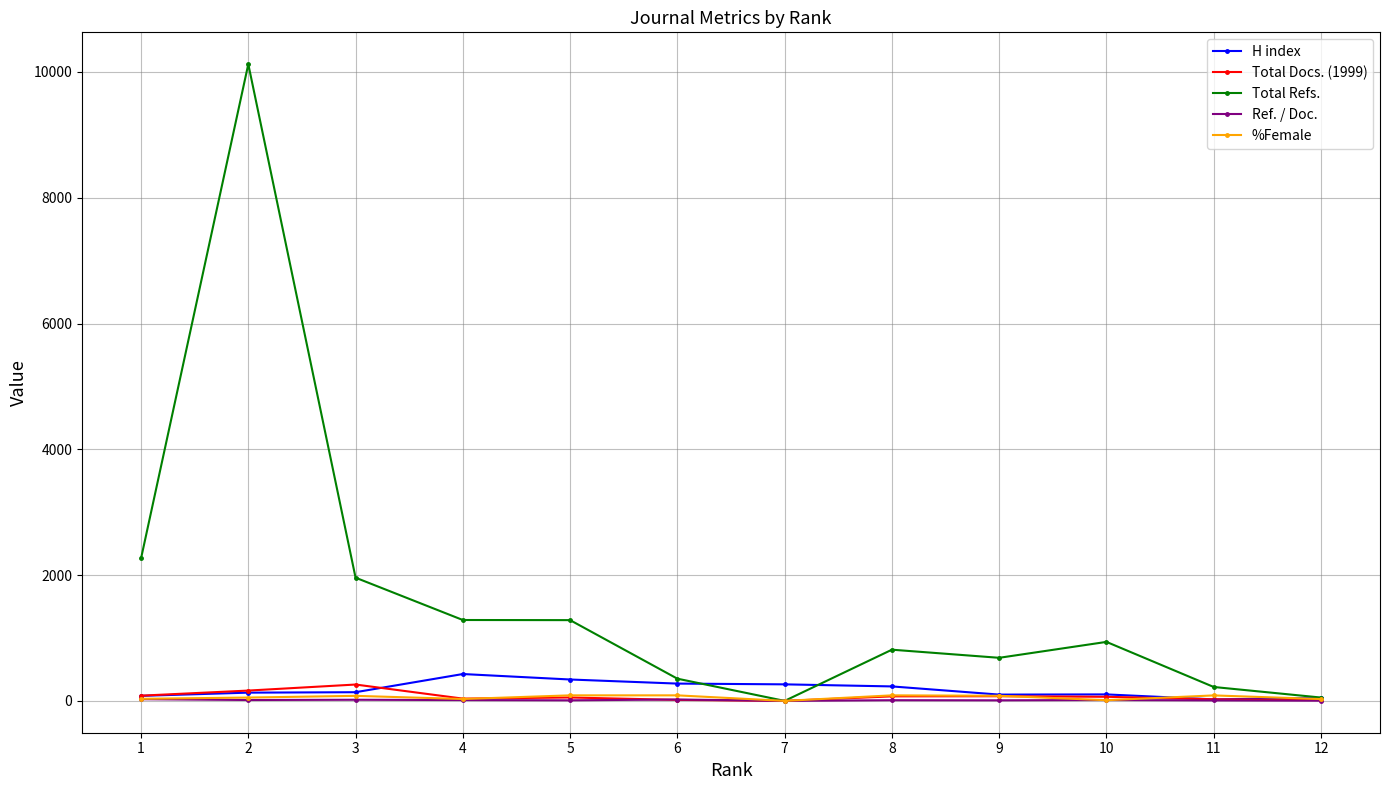

Is the value of Ref. / Doc. at 4 greater than the value of H index at 7?

No